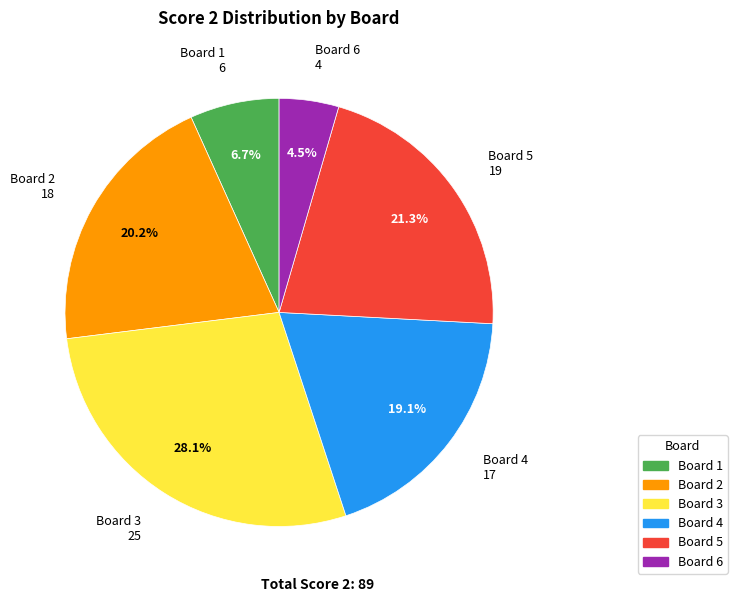

Is there any slice that represents more than half of the pie?

No